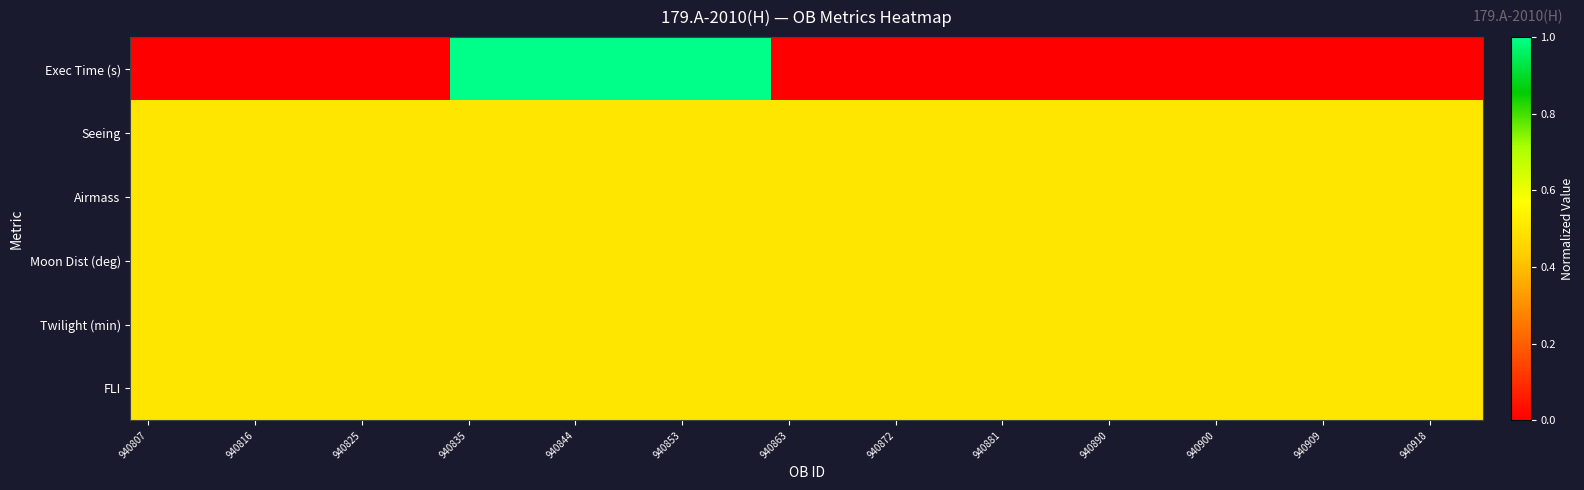

Count the number of categories in the chart.

38